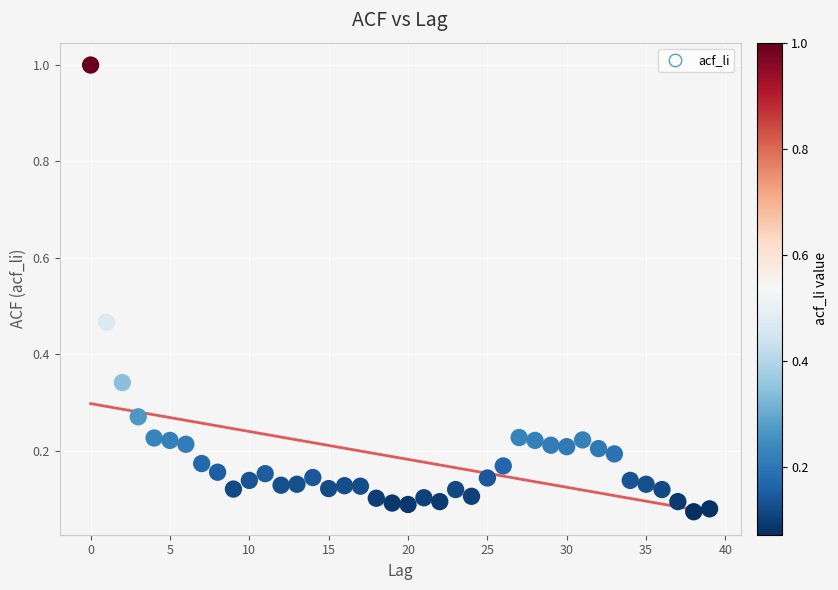

What is the range of Y values (max minus min)?

0.9